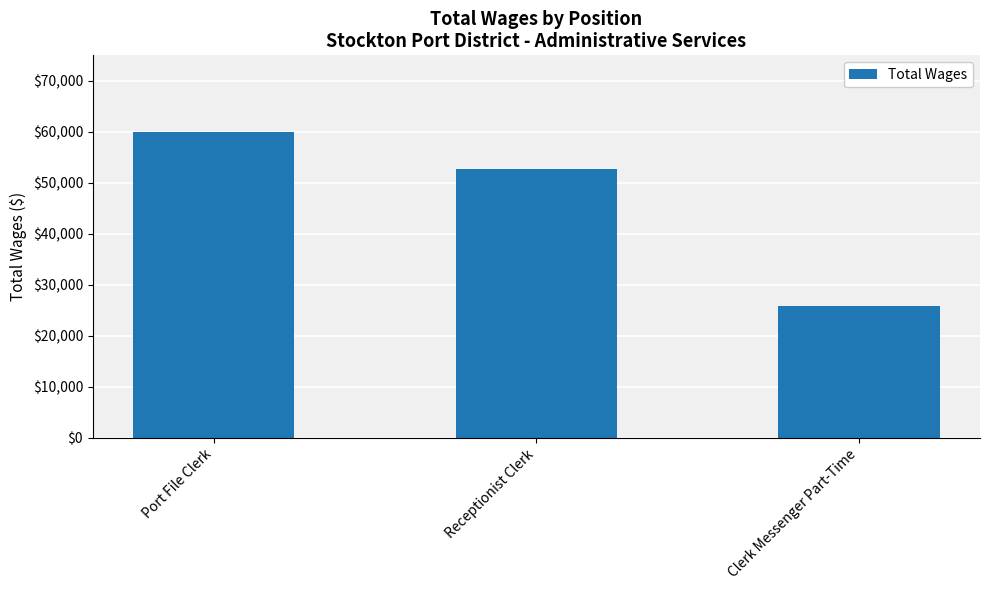

What is the change in value from Receptionist Clerk to Clerk Messenger Part-Time?

-26922